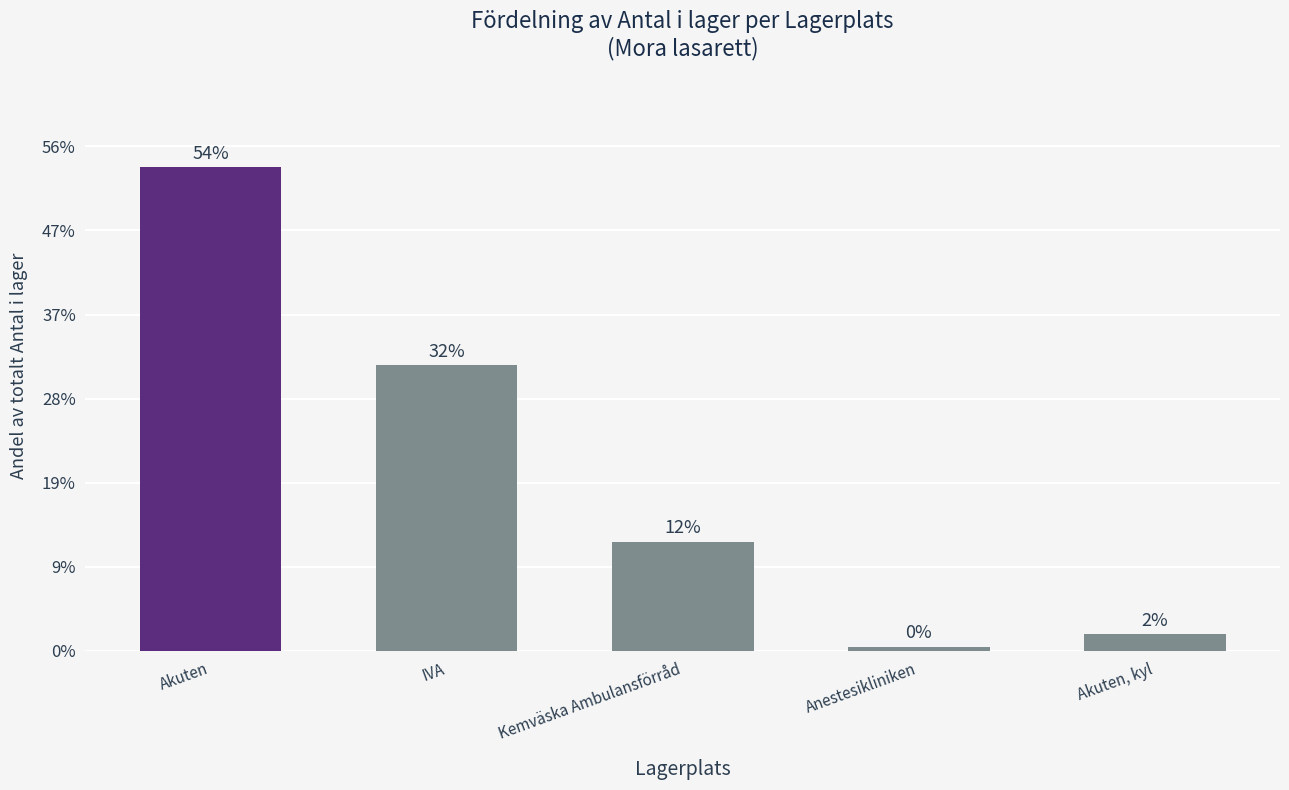

Reading left to right, extract all data points from this chart.

Akuten=115	IVA=68	Kemväska Ambulansförråd=26	Anestesikliniken=1	Akuten, kyl=4